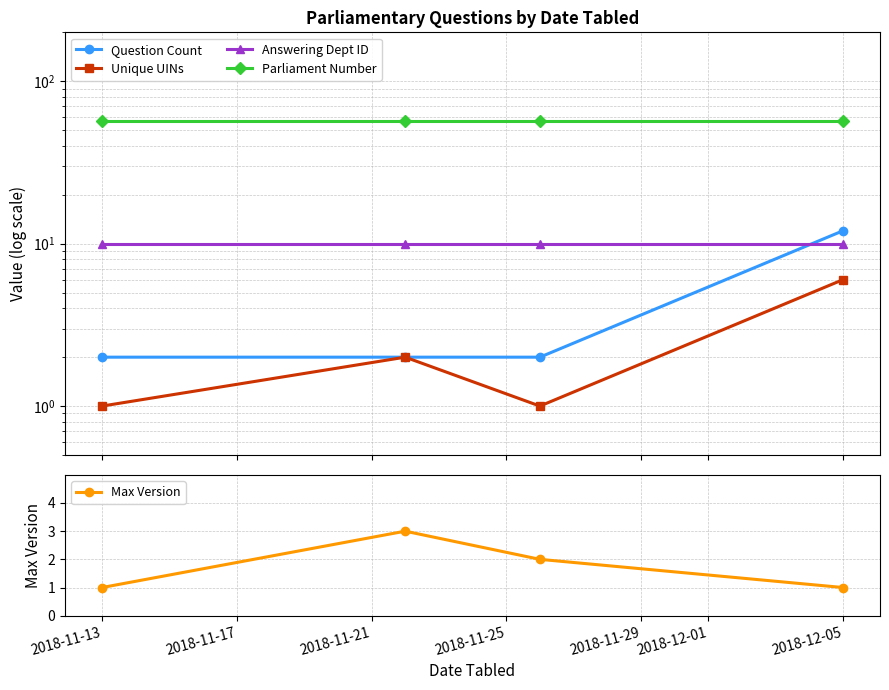

Which label corresponds to the largest value in the chart?

2018-11-13